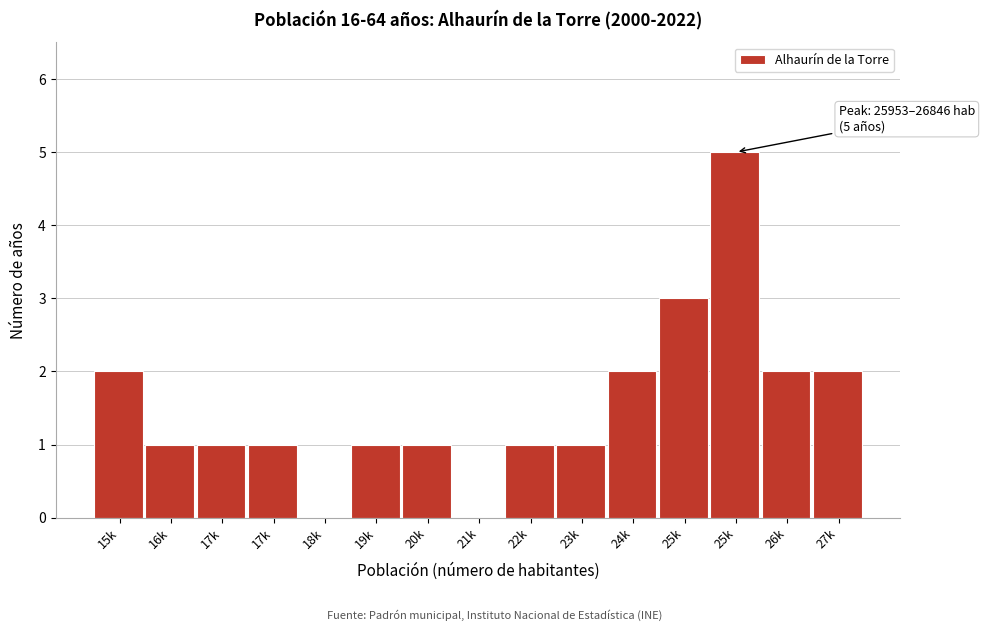

Count the number of categories in the chart.

15